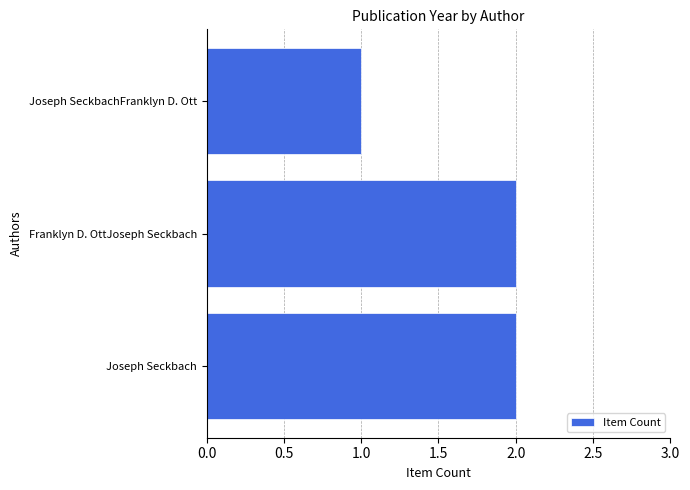

Does the chart contain any negative values?

No